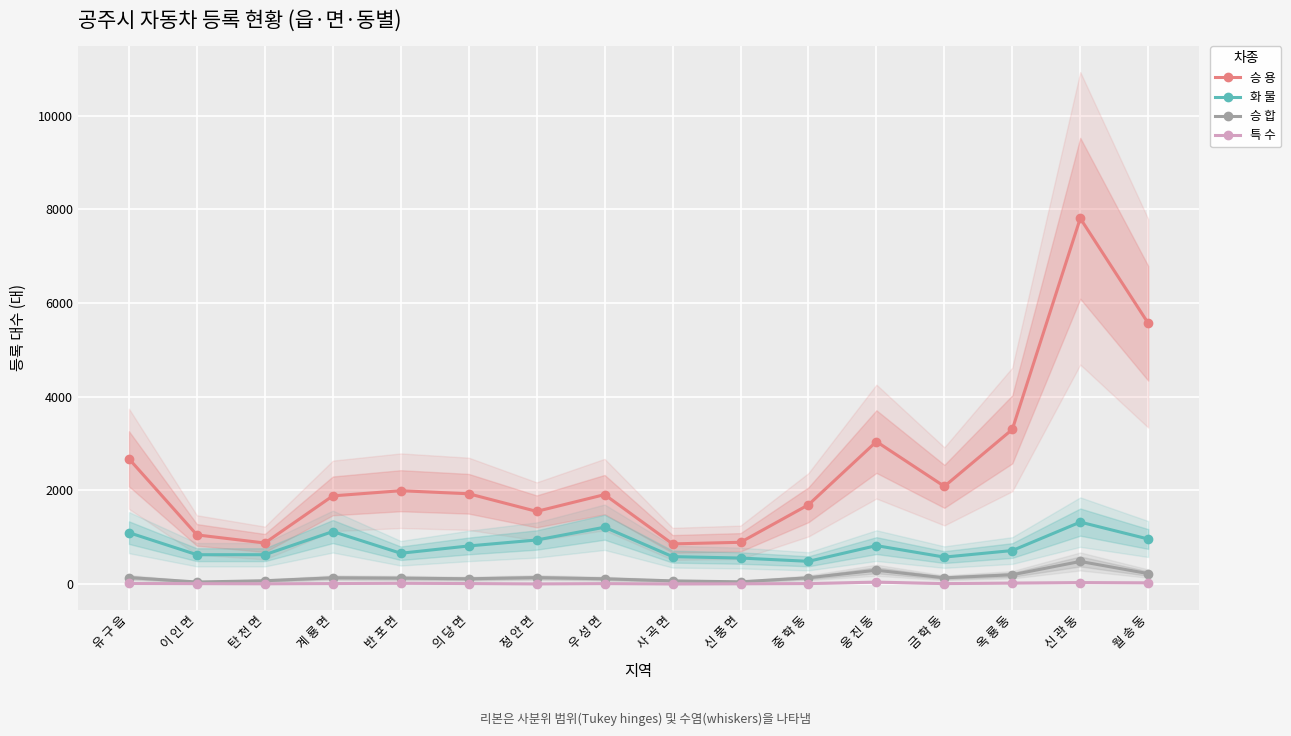

Does the chart display data point markers on the line(s)?

Yes